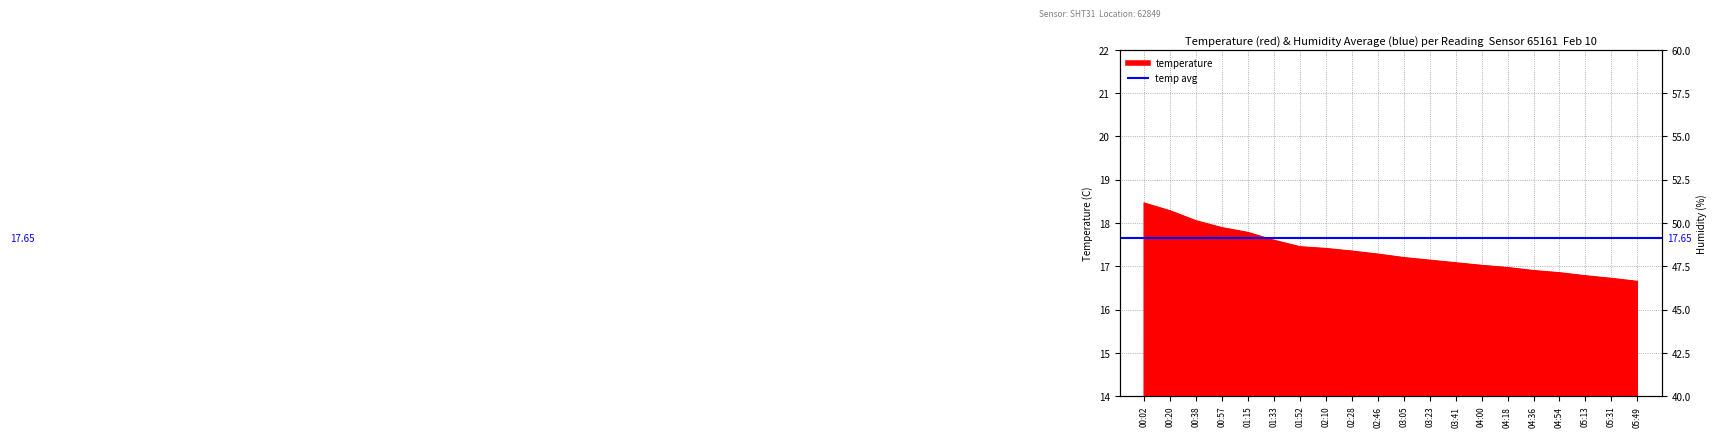

The value at 01:33 is 17.6. True or false?

True